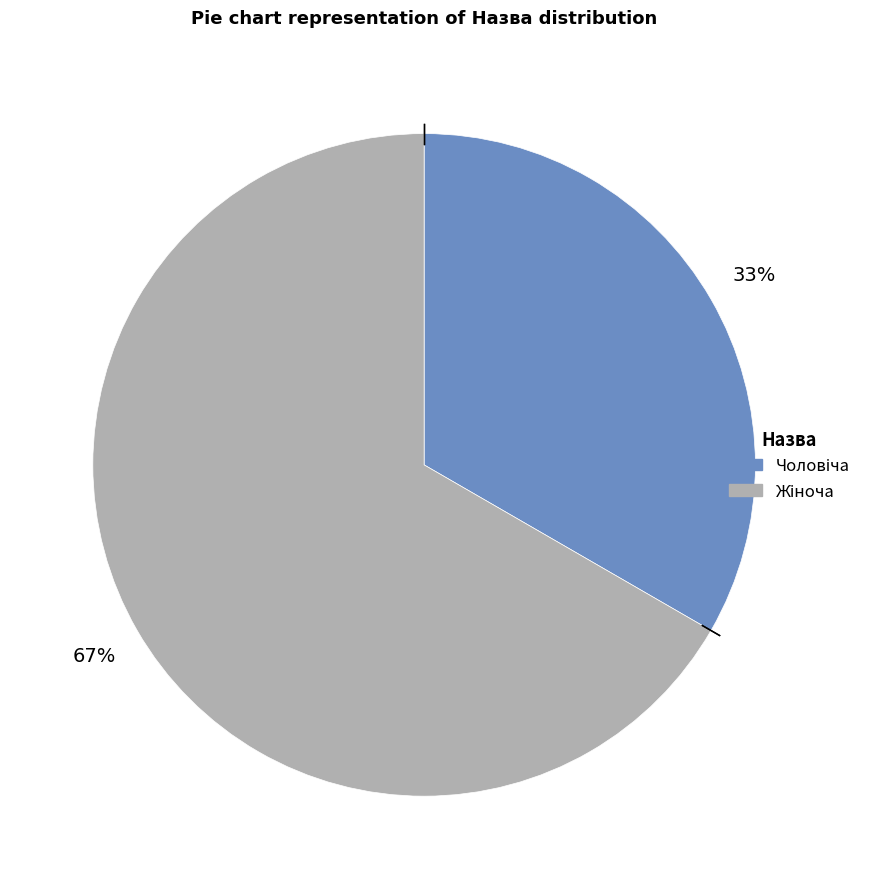

To the nearest percent, what is the average slice percentage?

50%